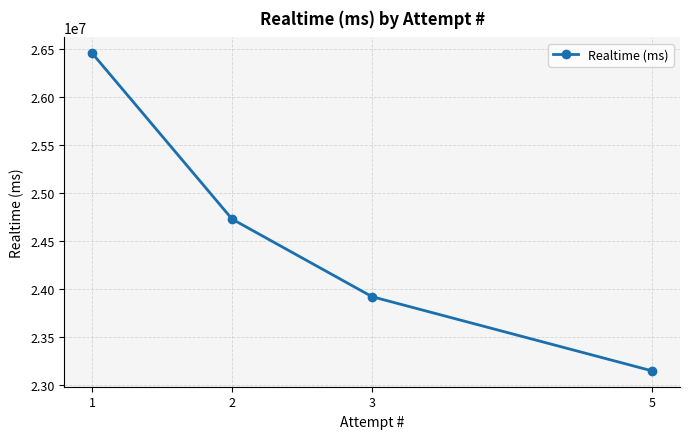

Which has a higher value, 2 or 5?

2